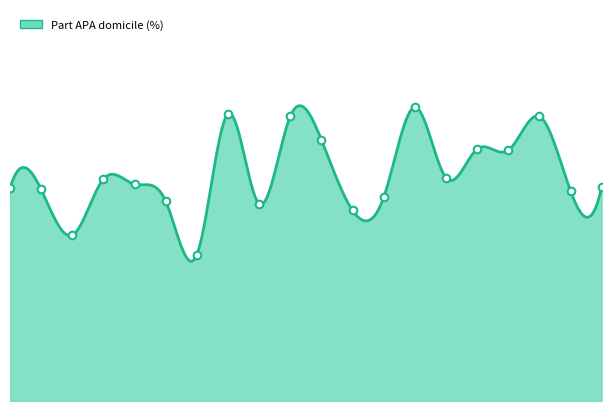

What is the ratio of the value at Ardèche to the value at Aude?

0.6